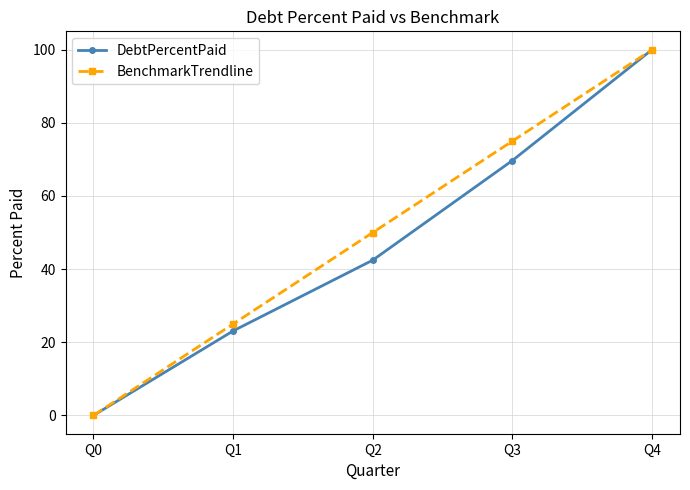

The DebtPercentPaid series shows 49.3 at Q0. True or false?

False